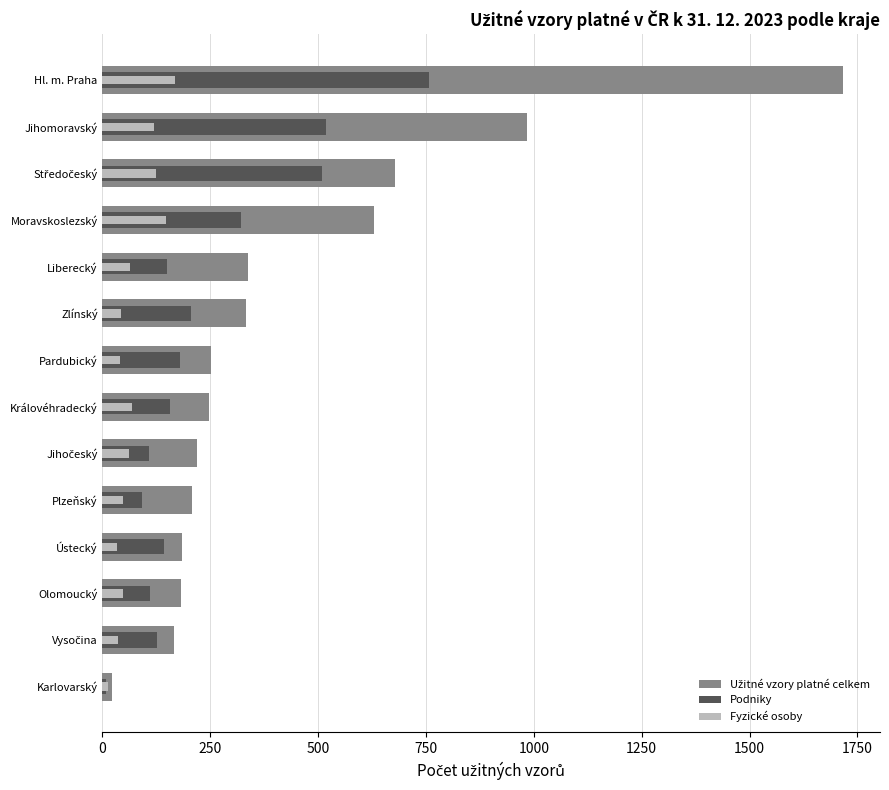

Count the number of categories in the chart.

14